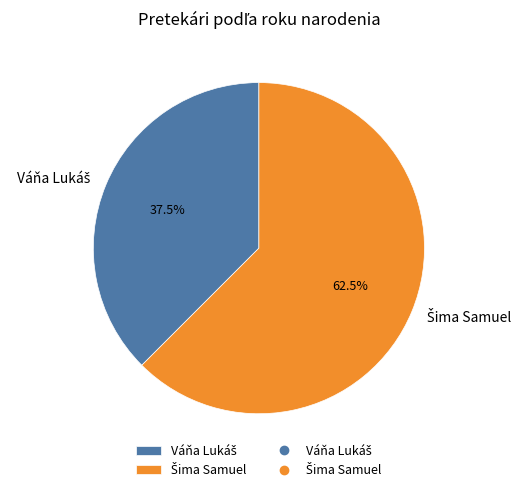

How many segments does this pie chart have?

2